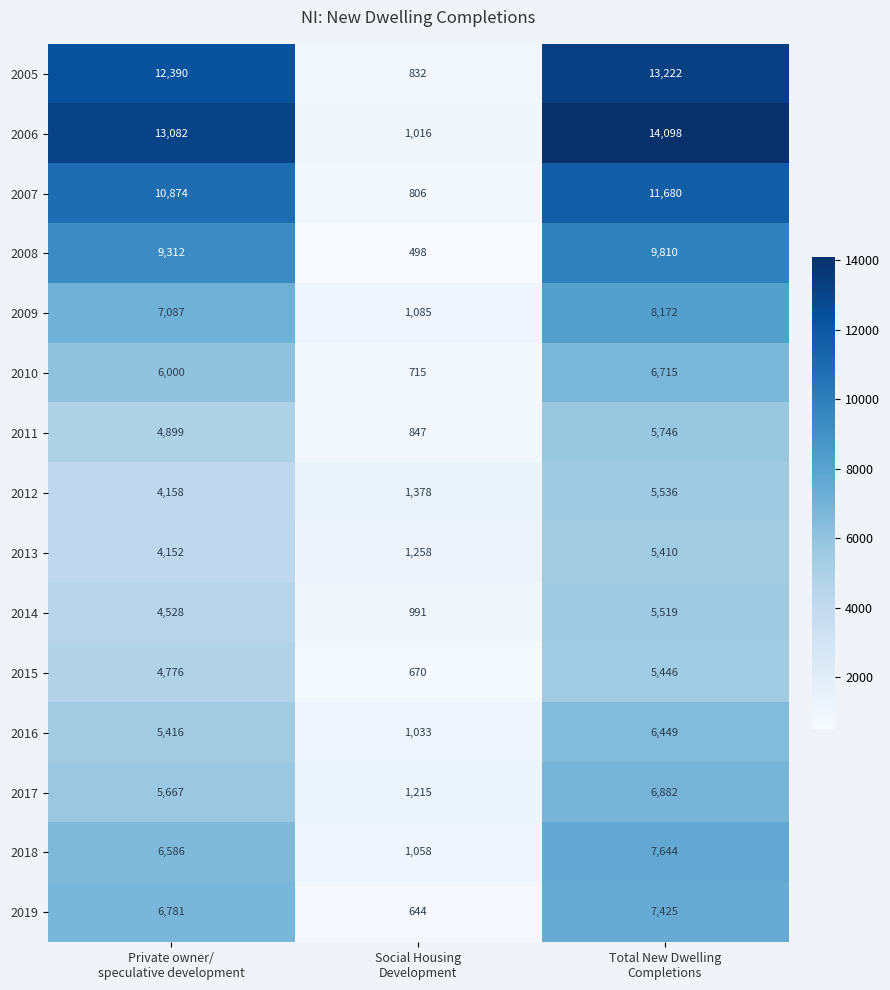

How many 2016 values are between 1033 and 6449?

3